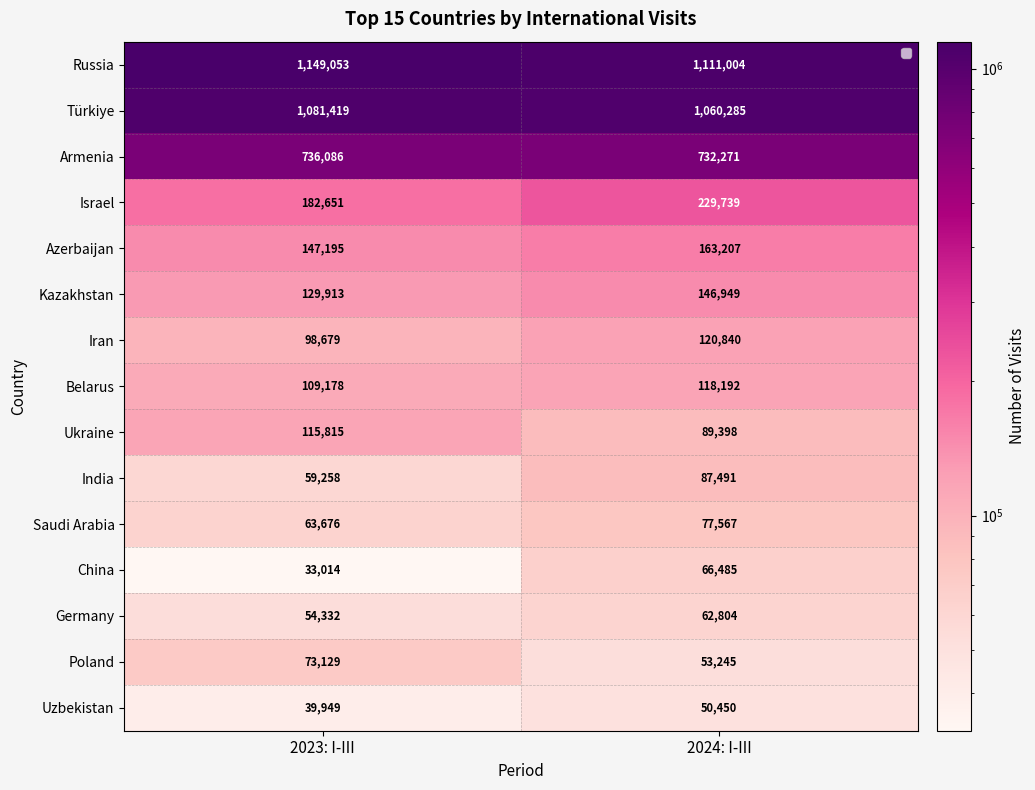

What is the smallest value displayed?

33014